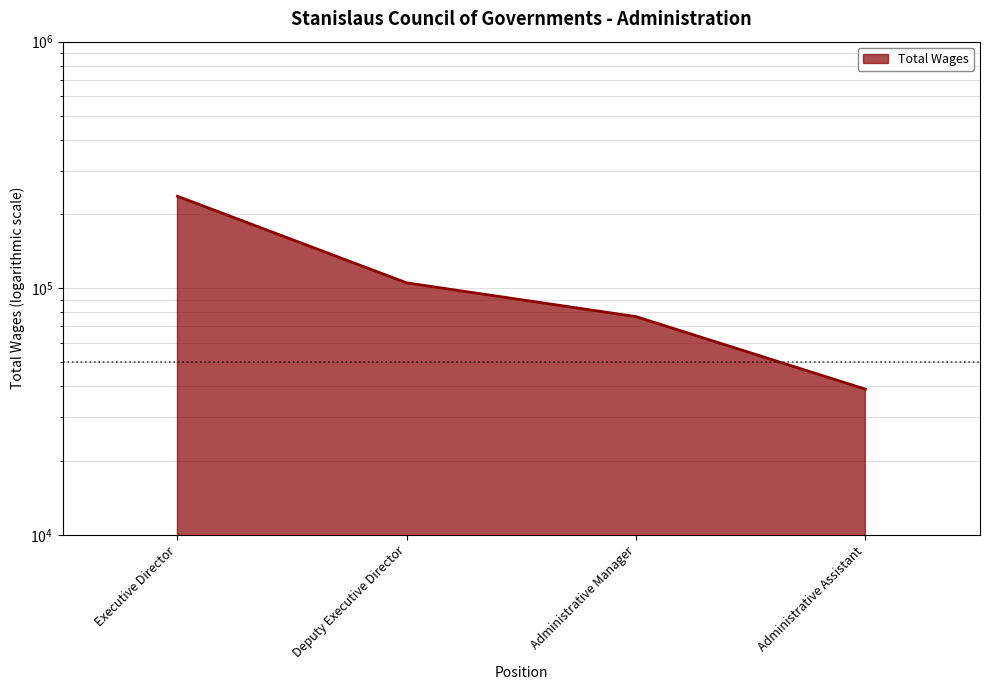

How many lines are shown in the chart?

1